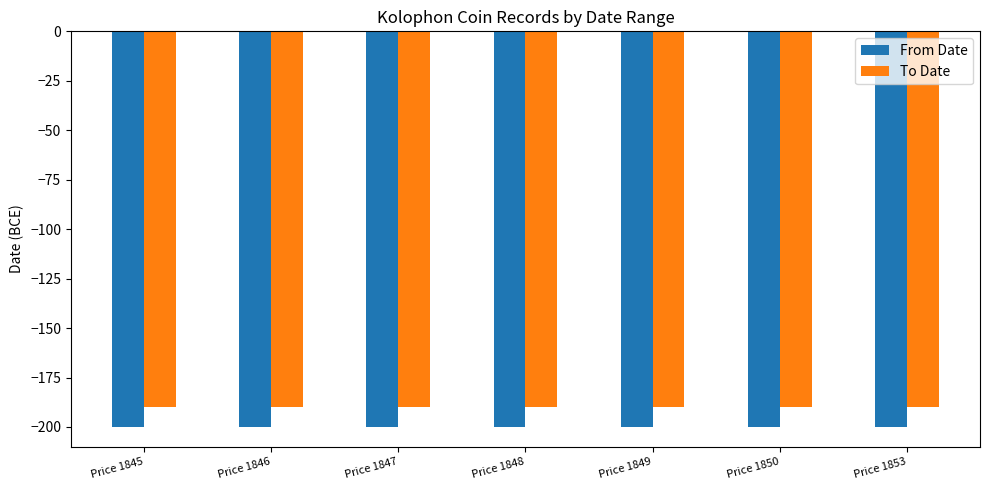

Which series has the largest total across all categories?

To Date